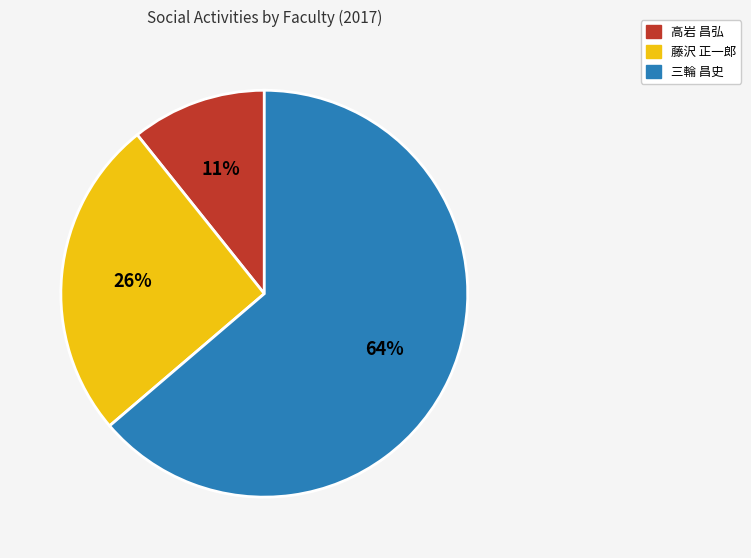

To the nearest percent, what is the average slice percentage?

33%